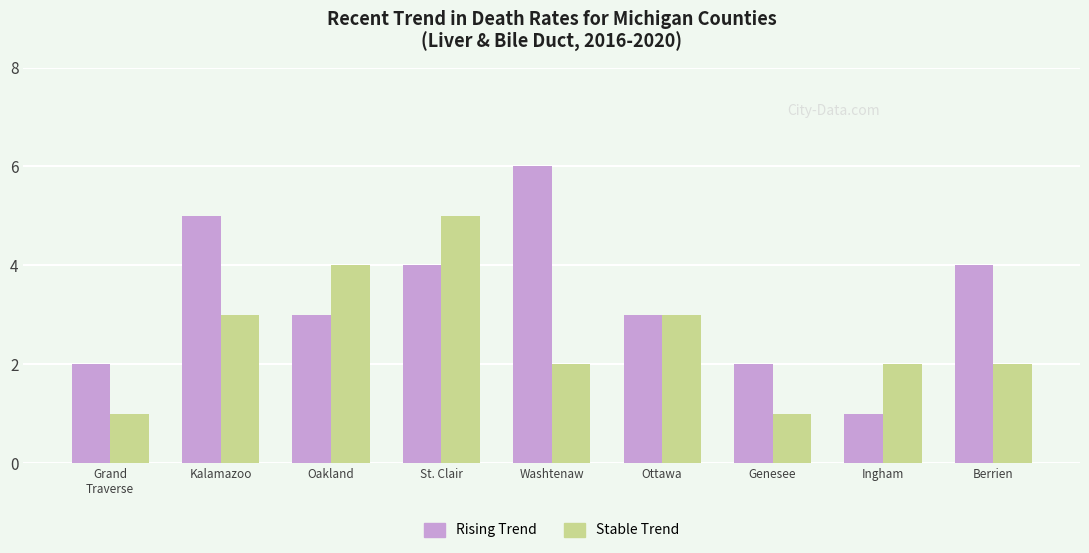

Reading left to right, list all the values displayed in this chart.

Rising Trend: Grand
Traverse=2	Kalamazoo=5	Oakland=3	St. Clair=4	Washtenaw=6	Ottawa=3	Genesee=2	Ingham=1	Berrien=4
Stable Trend: Grand
Traverse=1	Kalamazoo=3	Oakland=4	St. Clair=5	Washtenaw=2	Ottawa=3	Genesee=1	Ingham=2	Berrien=2